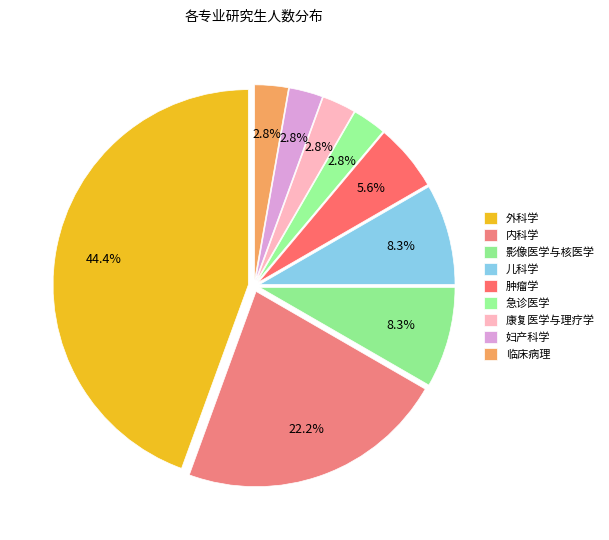

To the nearest percent, what percentage of the pie is 急诊医学?

3%